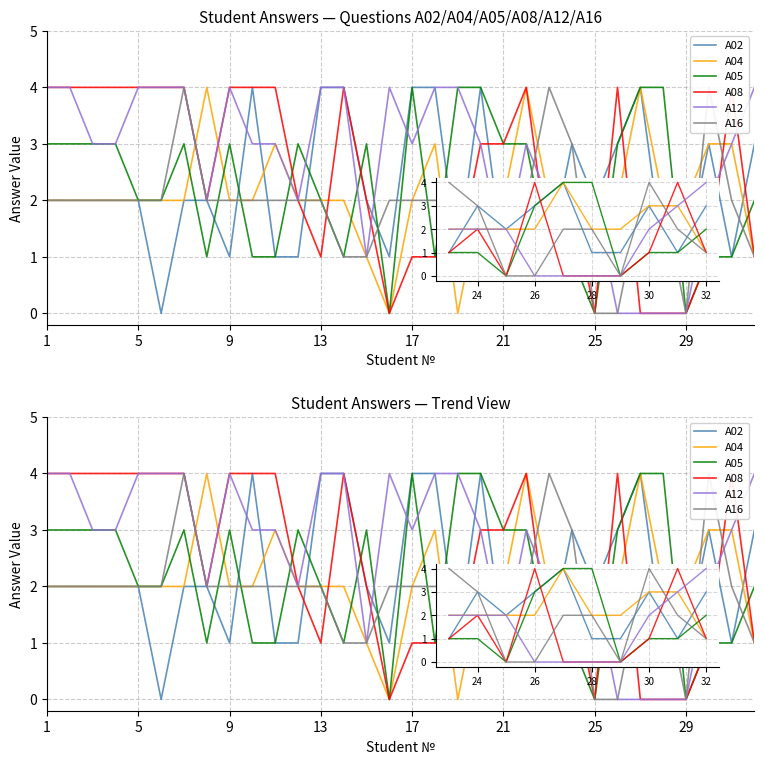

How many lines are shown in the chart?

6